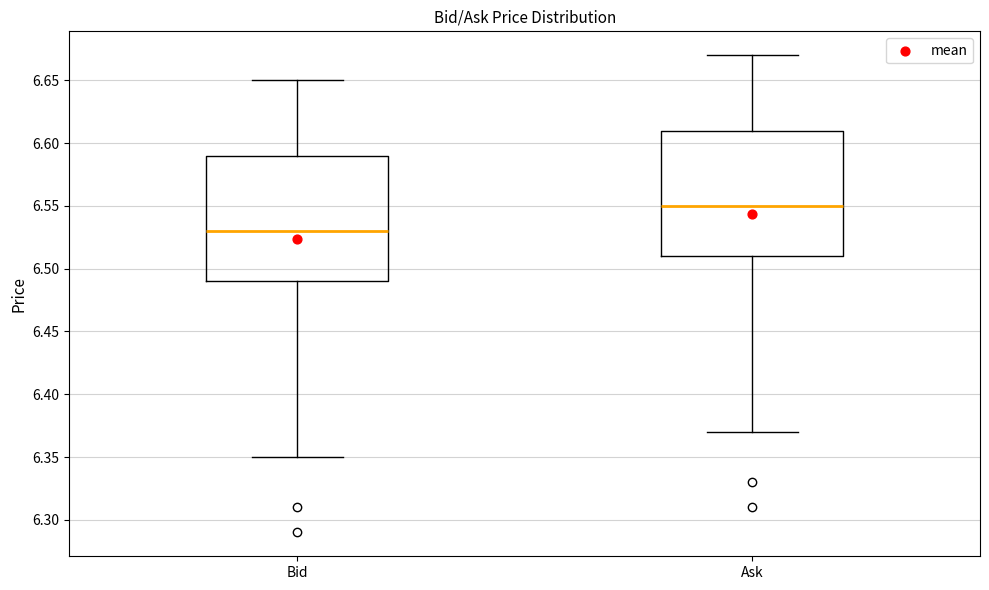

Which box's median line is the highest?

Ask